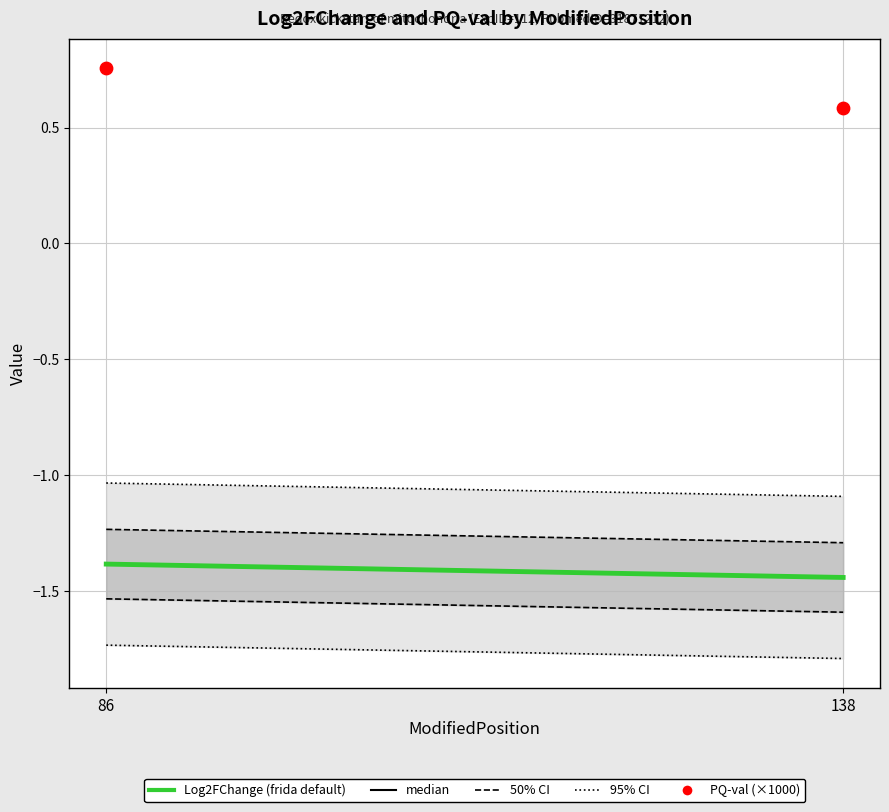

What Y value in the scatter plot is closest to 0?

0.6